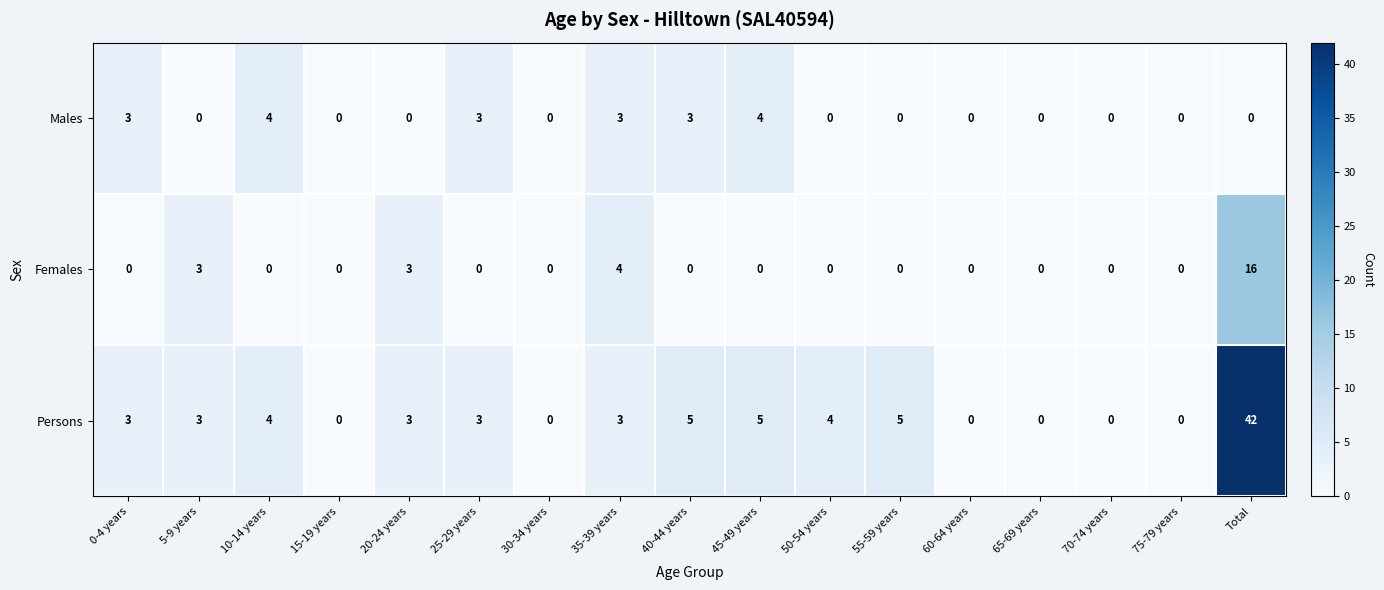

The Persons series shows 5 at 45-49 years. True or false?

True